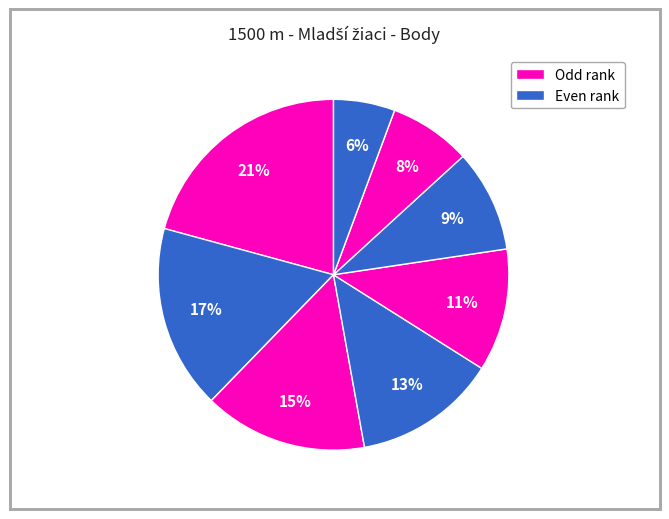

Count the number of slices in the pie.

8